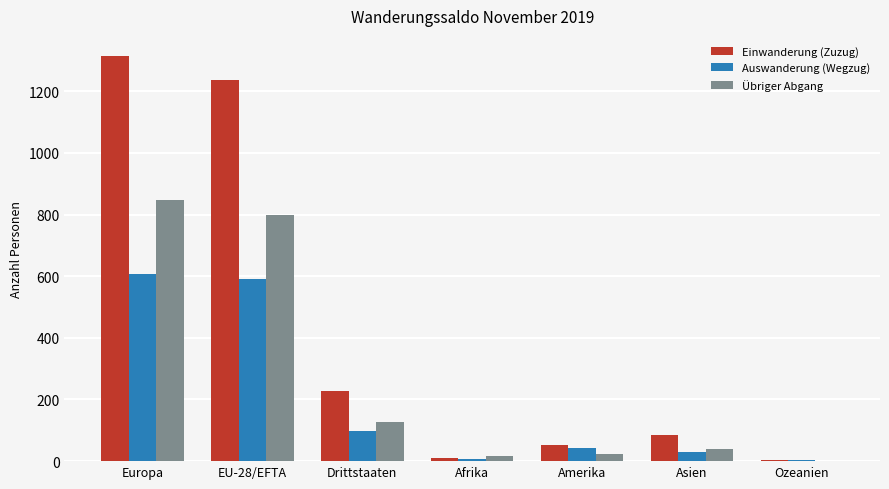

What is the sum of the Auswanderung (Wegzug) values at Ozeanien and EU-28/EFTA?

593